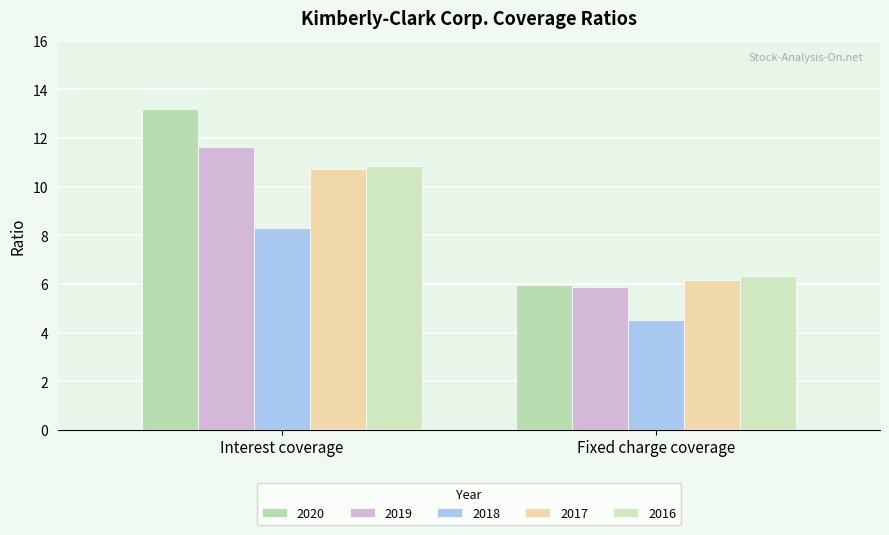

What is the value of the 2016 bar at the 2nd from the left?

6.3